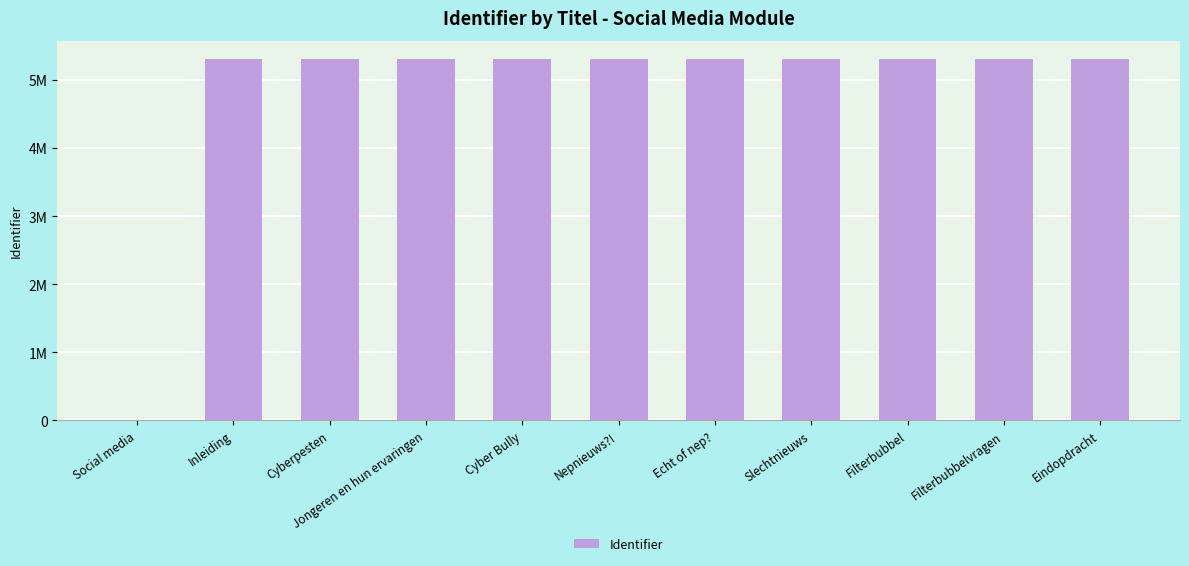

How many categories are shown in the chart?

11